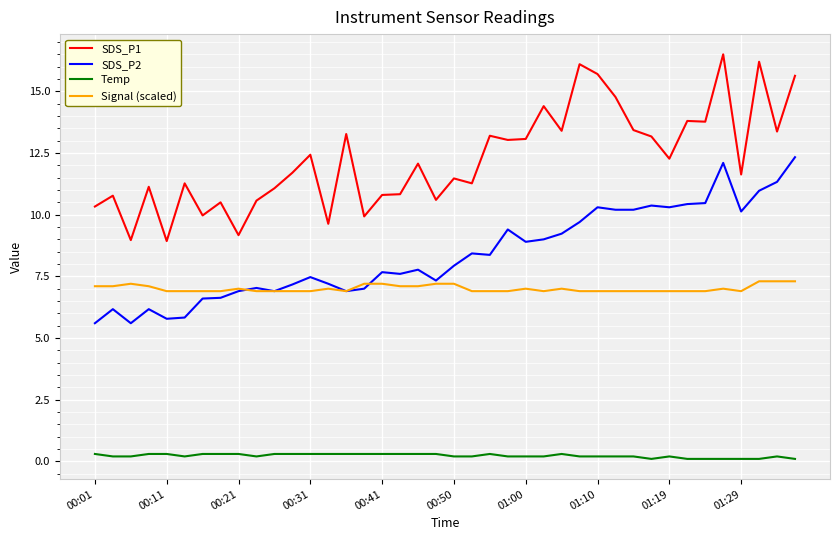

What is the difference between the maximum and minimum values in the Temp series?

0.2